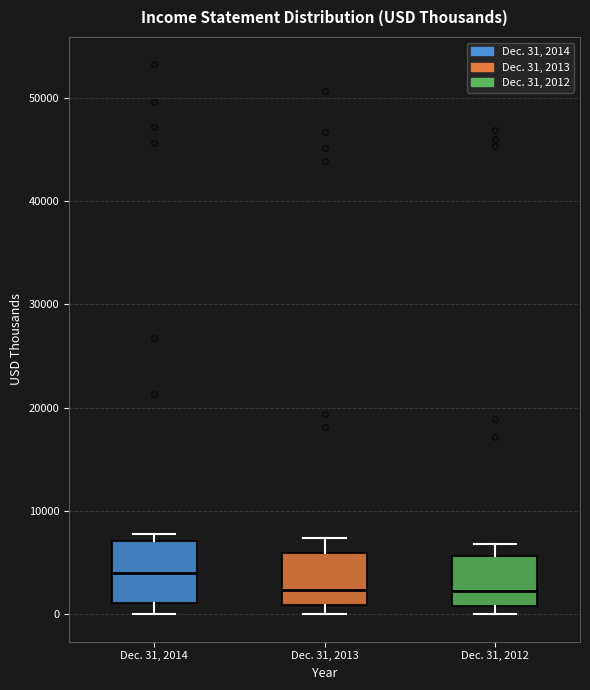

Where does the median line of the box for Dec. 31, 2012 sit on the y-axis? The values are not printed on the chart, so give them approximately, as read against the axis.

2000